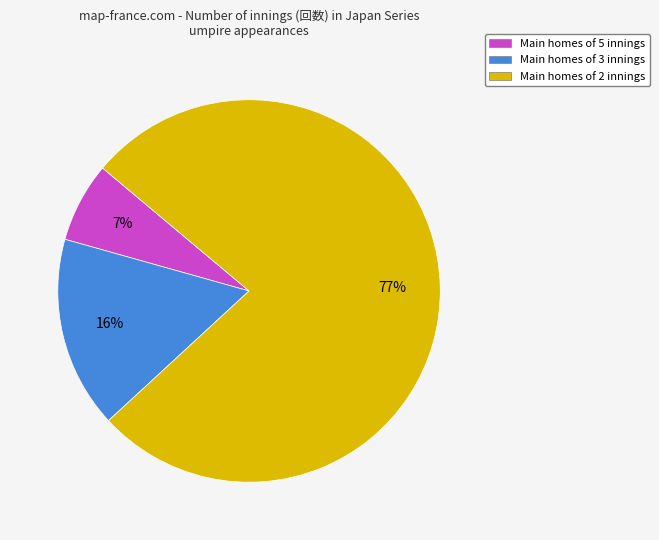

Is there any slice that represents more than half of the pie?

Yes